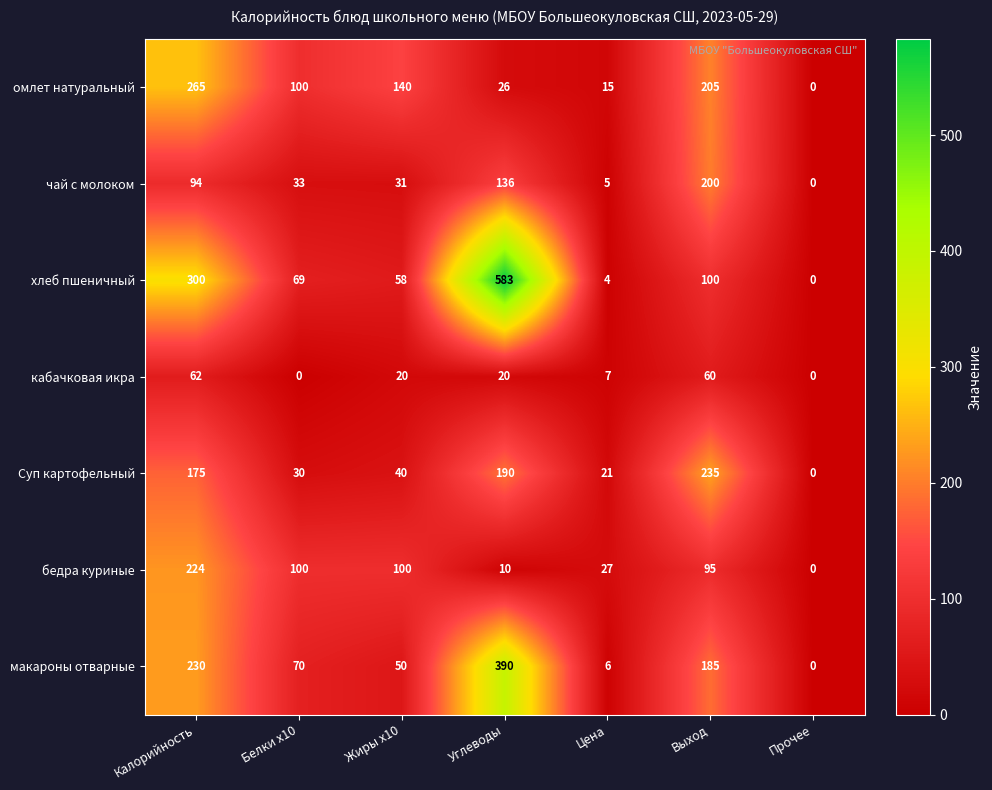

What is the average value of the Суп картофельный series?

99